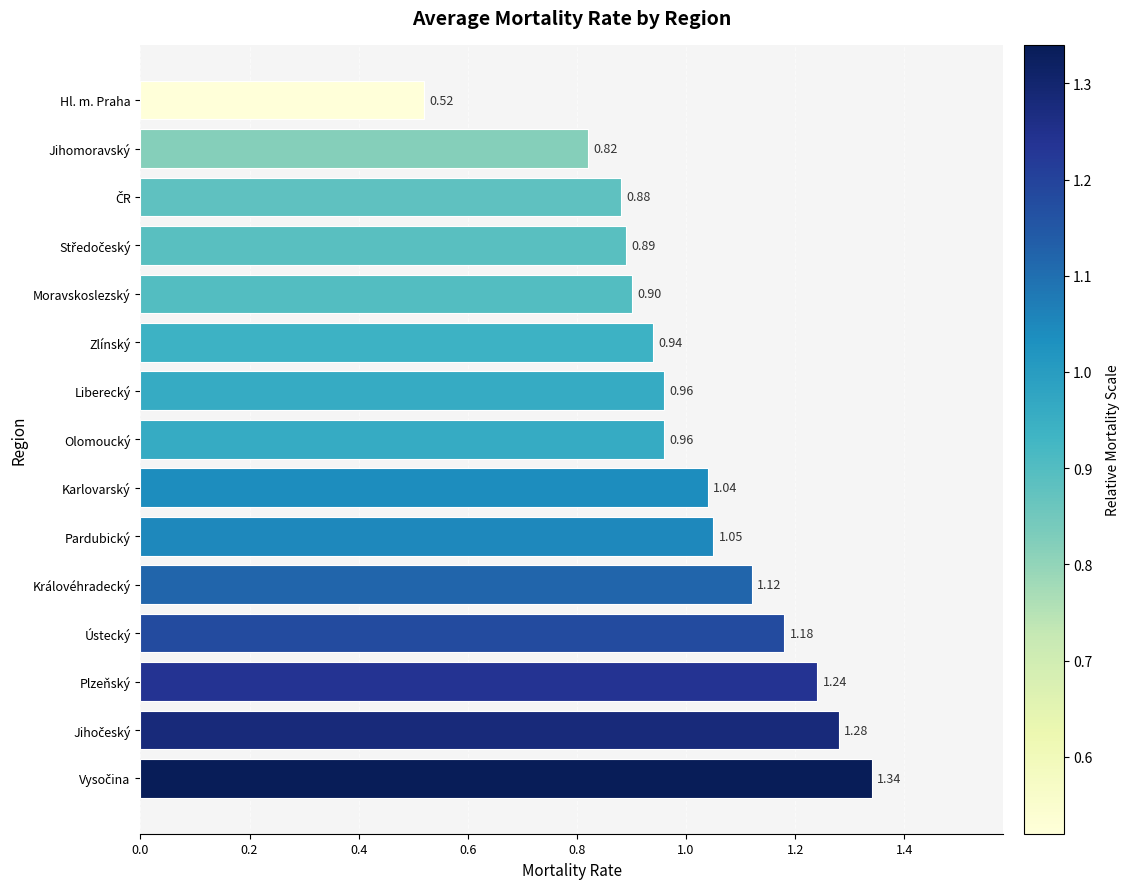

Which category has the lowest value across all series?

Hl. m. Praha